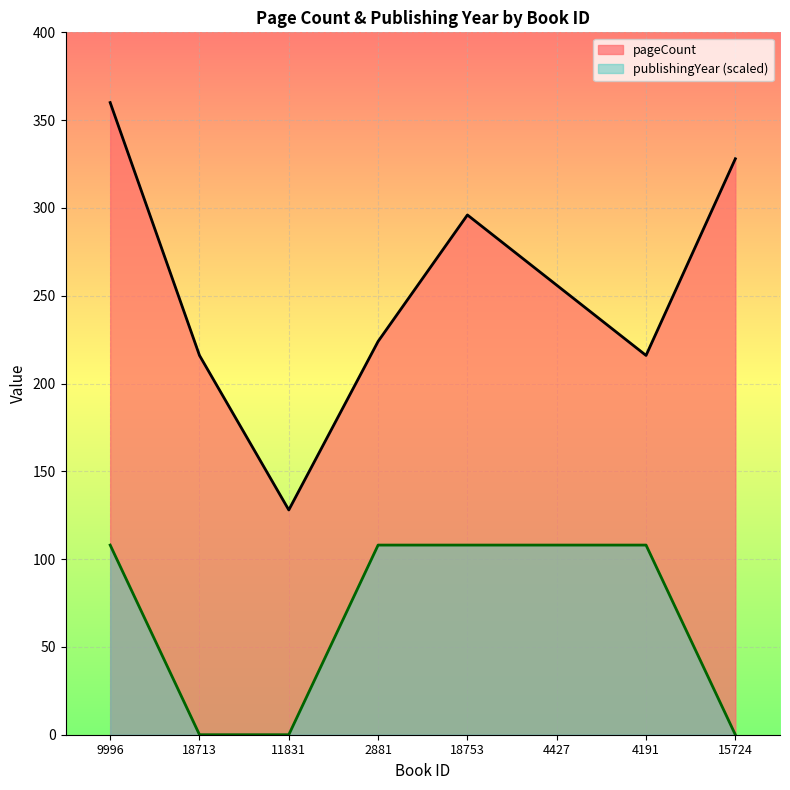

What is the sum of the pageCount values at 9996 and 18713?

576